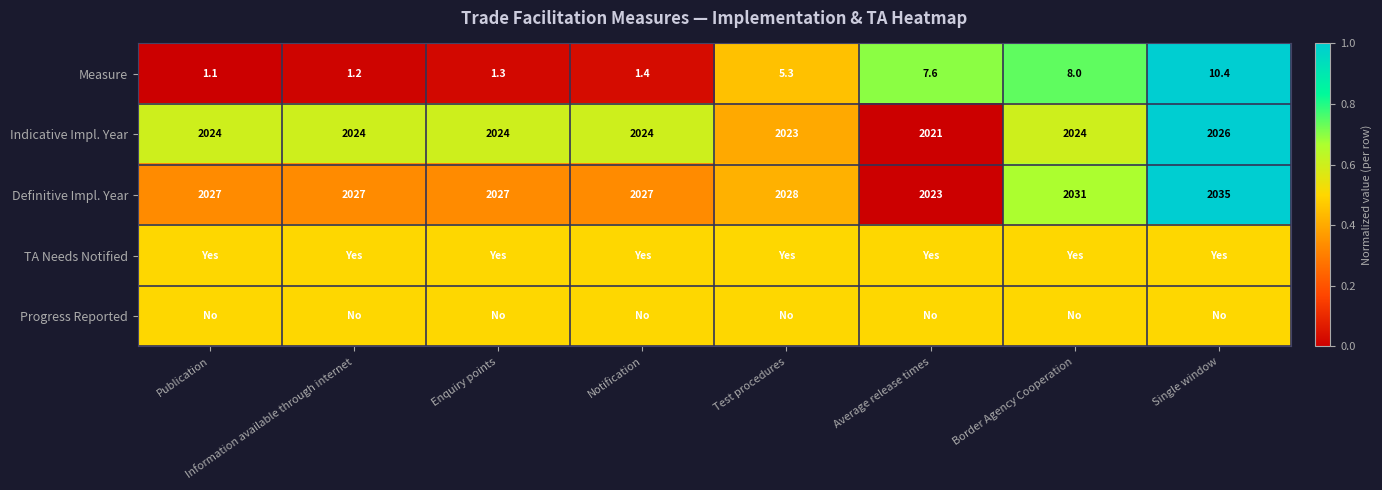

Which category has the lowest value across all series?

Publication